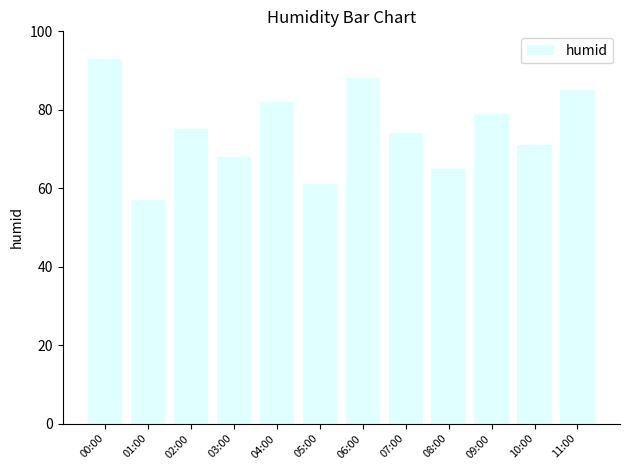

True or false: the data shows 74 at 07:00.

True